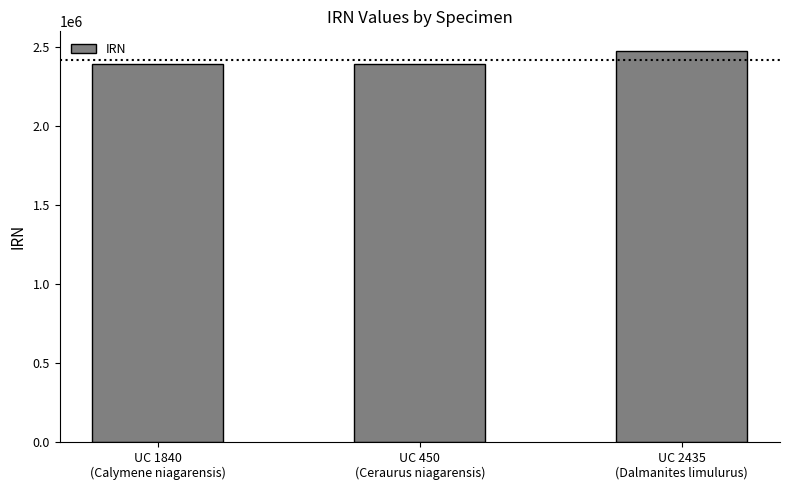

What is the difference between the values at UC 450
(Ceraurus niagarensis) and UC 2435
(Dalmanites limulurus)?

85564